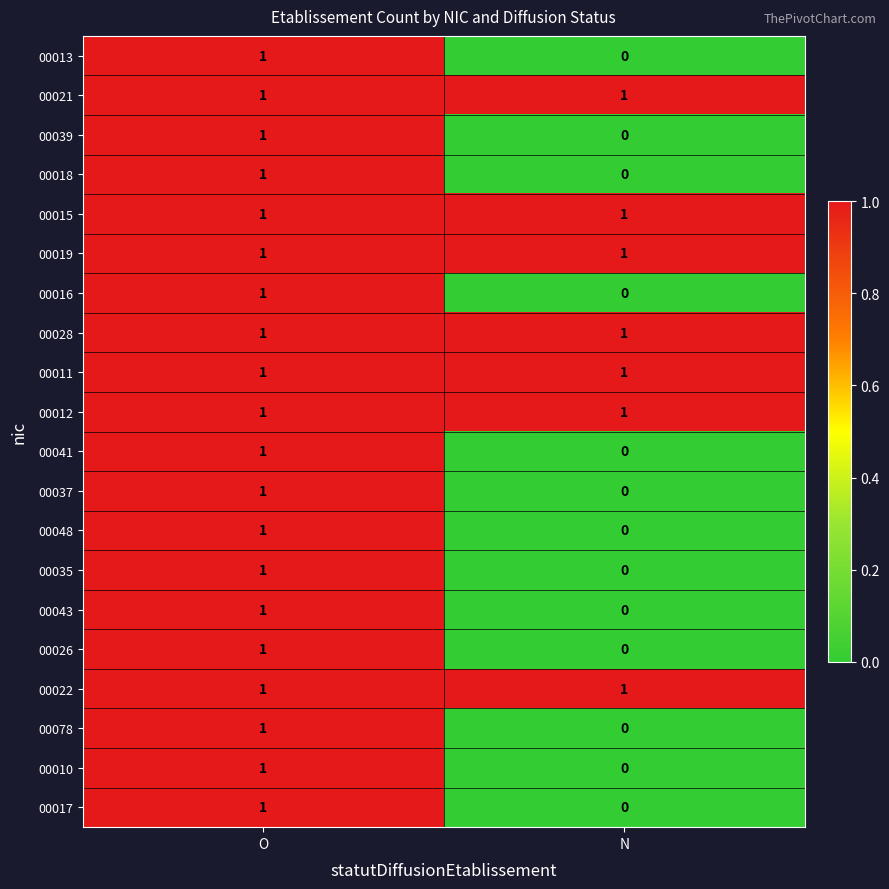

Is it true that 00043 equals 0 at N?

True